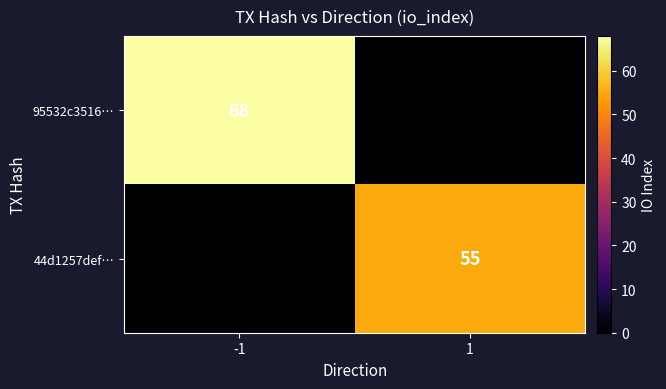

Is it true that 95532c3516… equals 96 at -1?

False